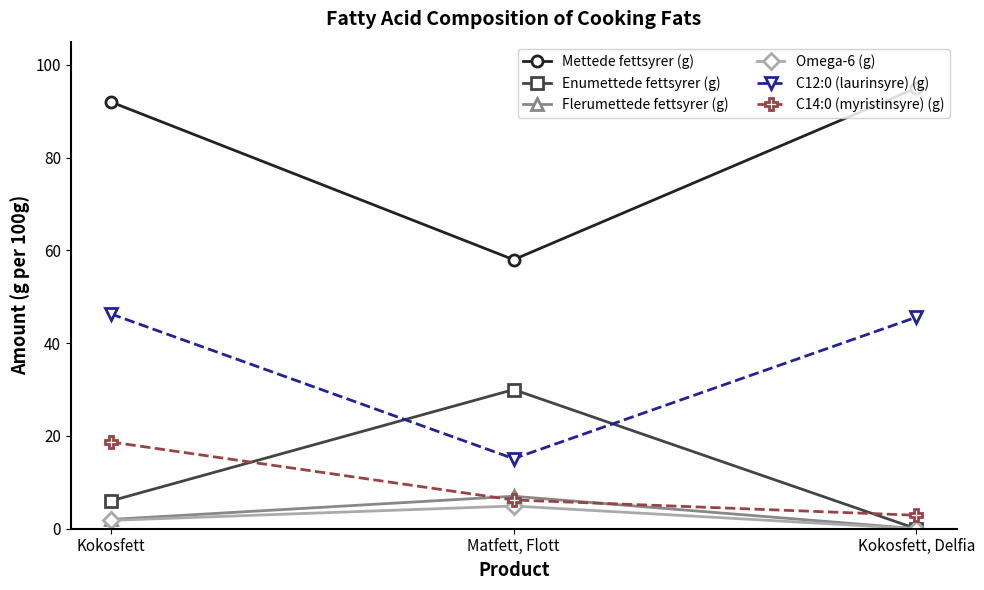

List the labels in order of C12:0 (laurinsyre) (g) value, smallest first.

Matfett, Flott, Kokosfett, Delfia, Kokosfett